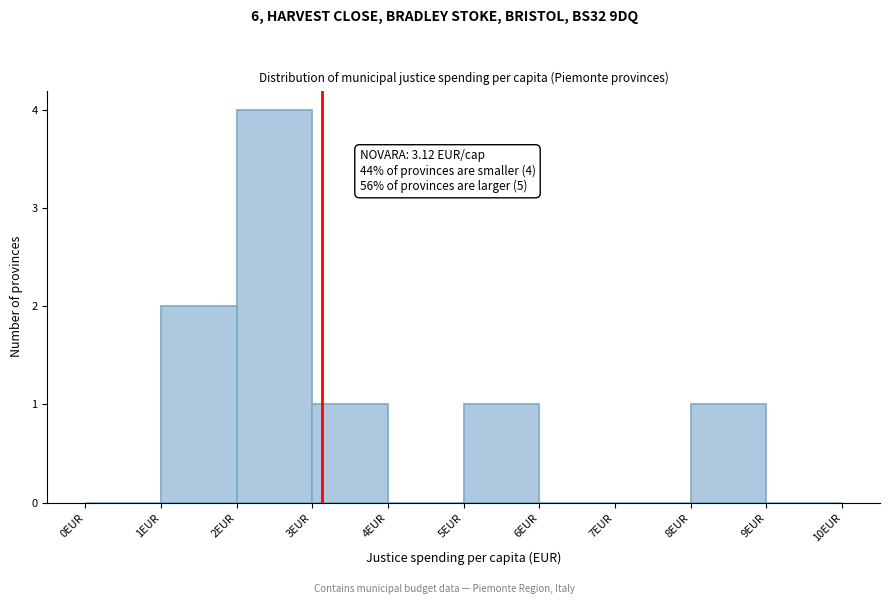

Over which range of the x-axis is the bar tallest?

2 to 3